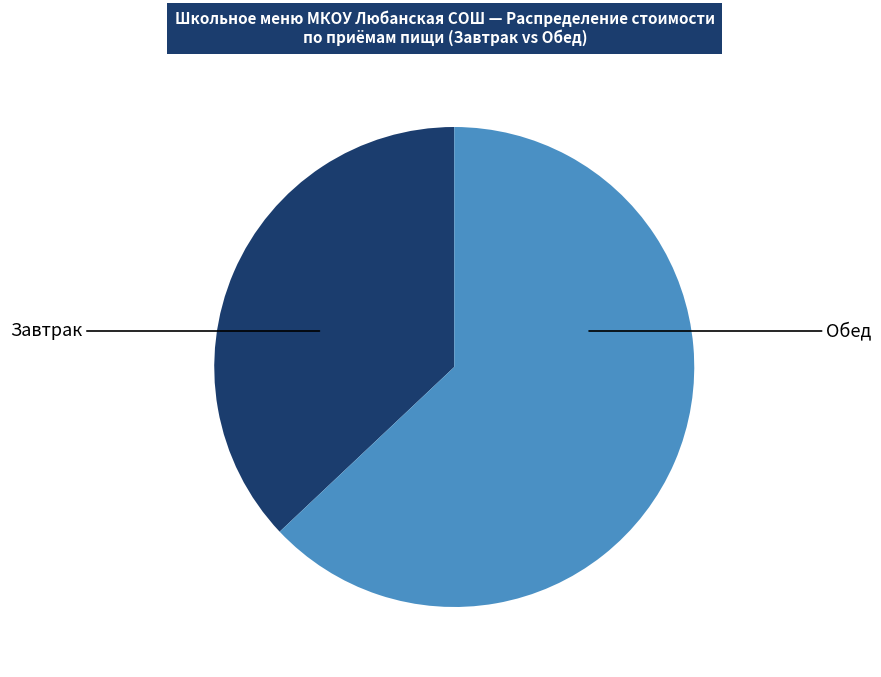

Is there a majority slice in this chart?

Yes